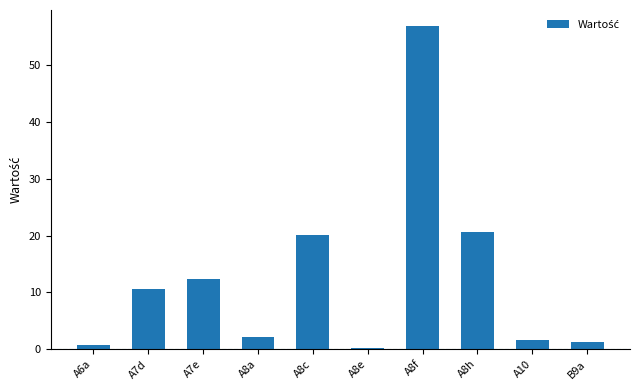

What is the sum of the values at A6a and A7e?

13.0